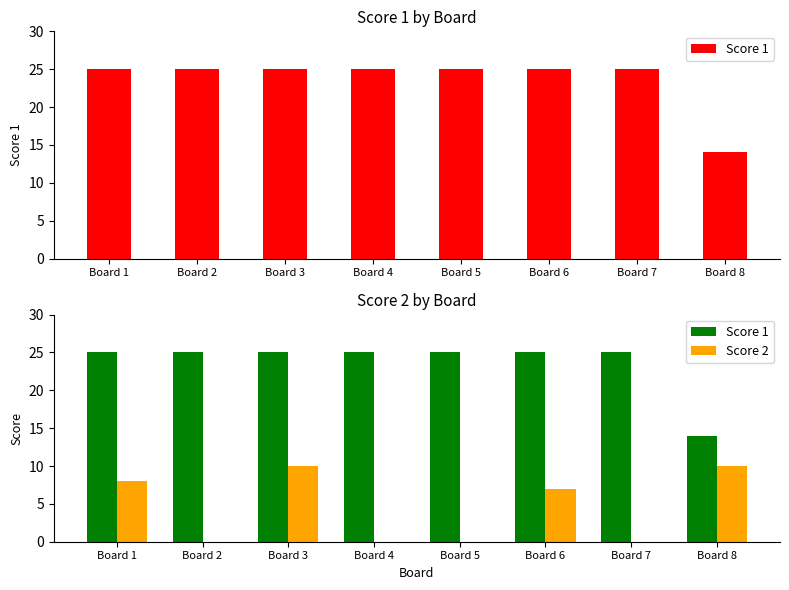

What is the sum of the Score 2 values at Board 8 and Board 7?

10